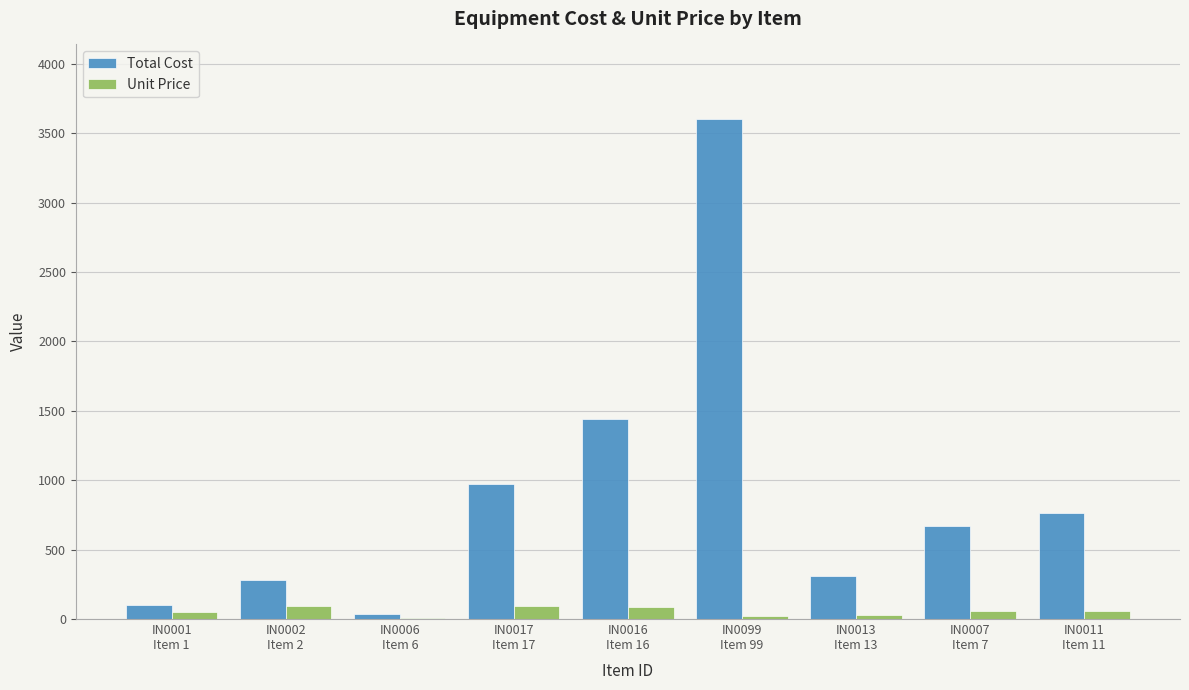

At which category does the chart reach its peak across all series?

IN0099
Item 99